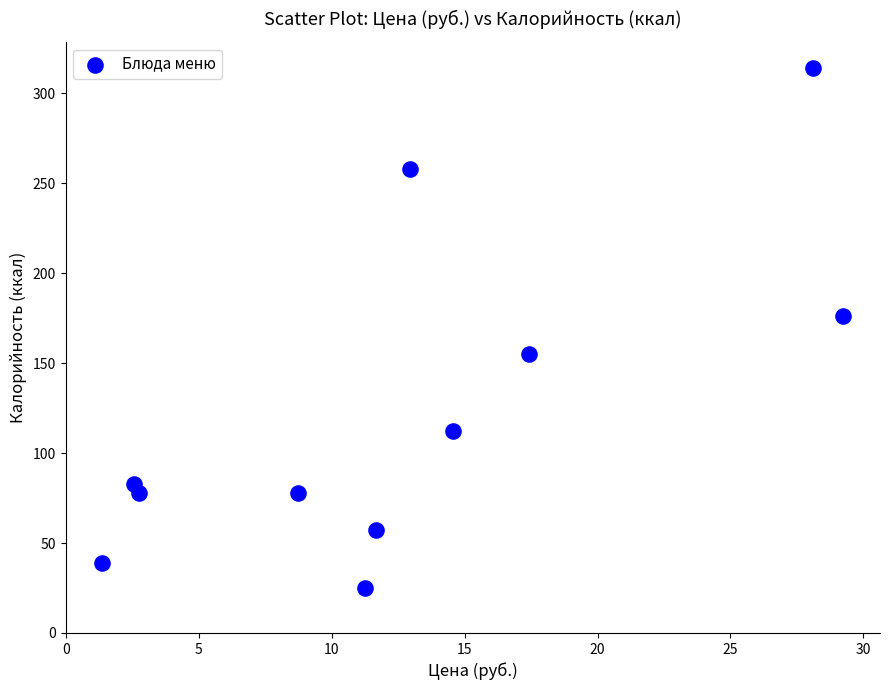

What is the range of Y values (max minus min)?

289